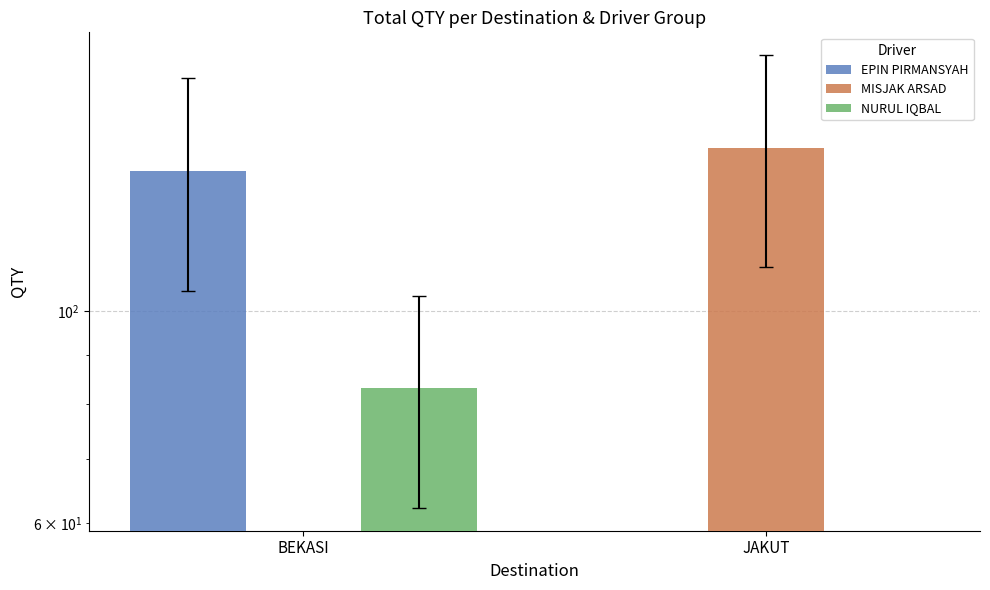

How many groups of bars are there?

2